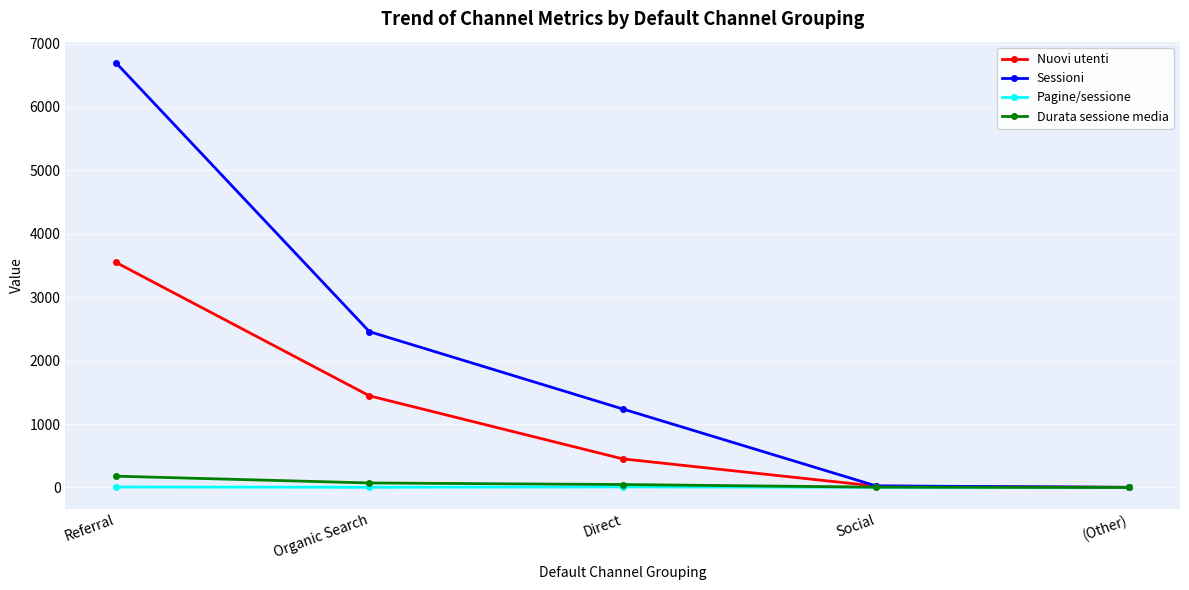

What is the value of the Durata sessione media point at the 4th from the left?

4.9